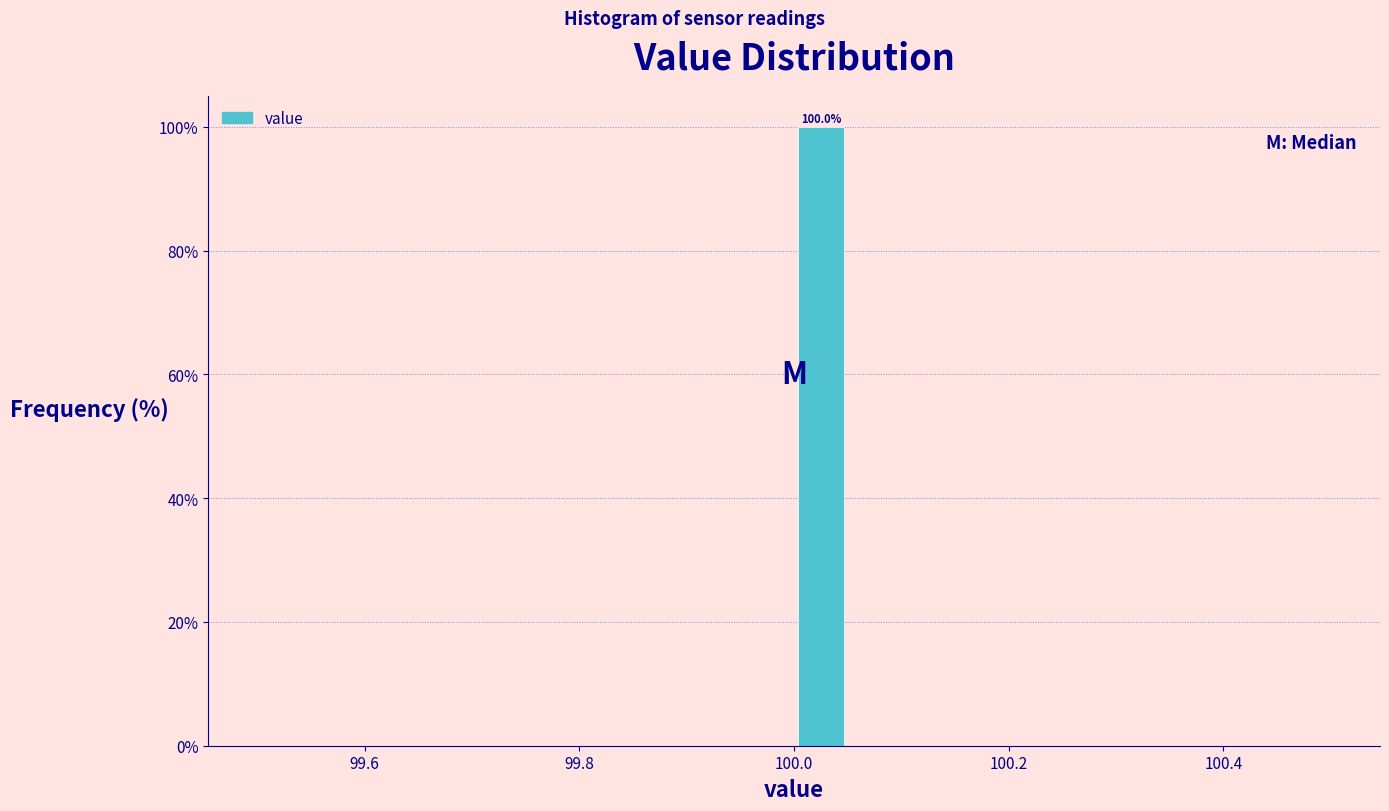

Around what value on the x-axis is the tallest bar? Give the approximate position of its centre, as read against the axis.

100.02